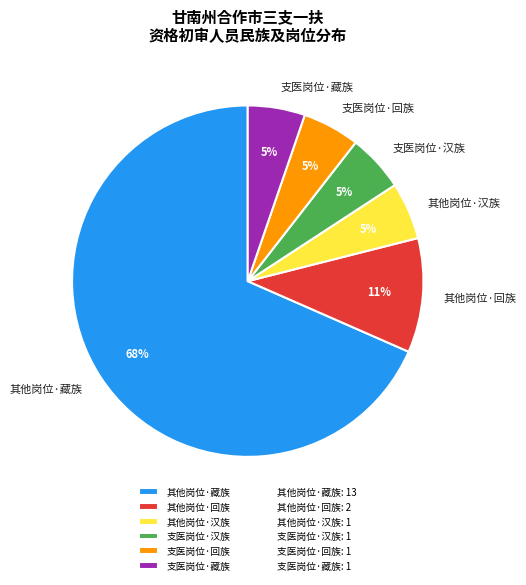

Is the sum of 支医岗位·回族 and 其他岗位·藏族 greater than half?

Yes